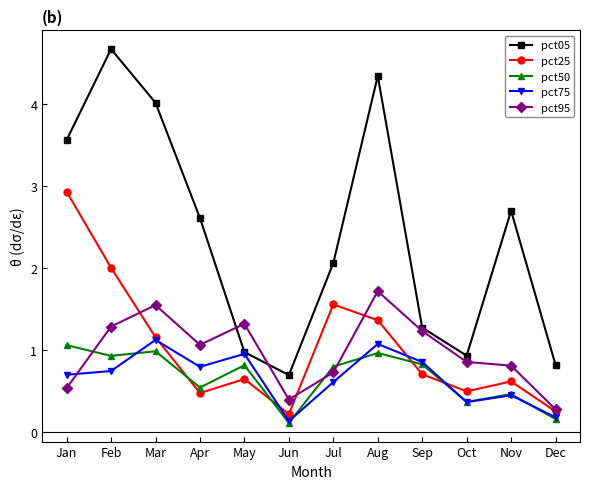

Does the chart display data point markers on the line(s)?

Yes